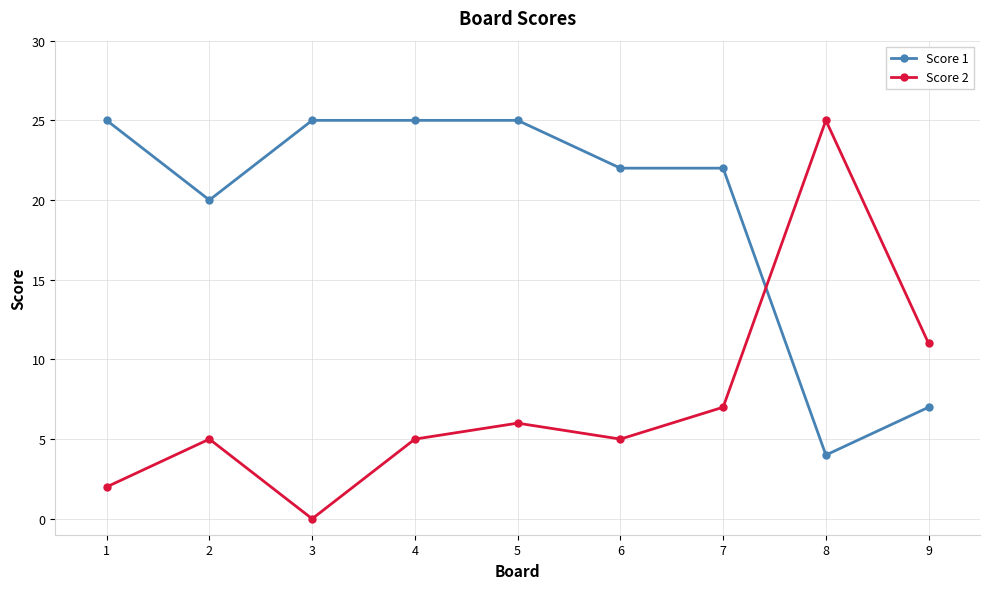

Reading left to right, what are all the values shown in this chart?

Score 1: 1=25	2=20	3=25	4=25	5=25	6=22	7=22	8=4	9=7
Score 2: 1=2	2=5	3=0	4=5	5=6	6=5	7=7	8=25	9=11